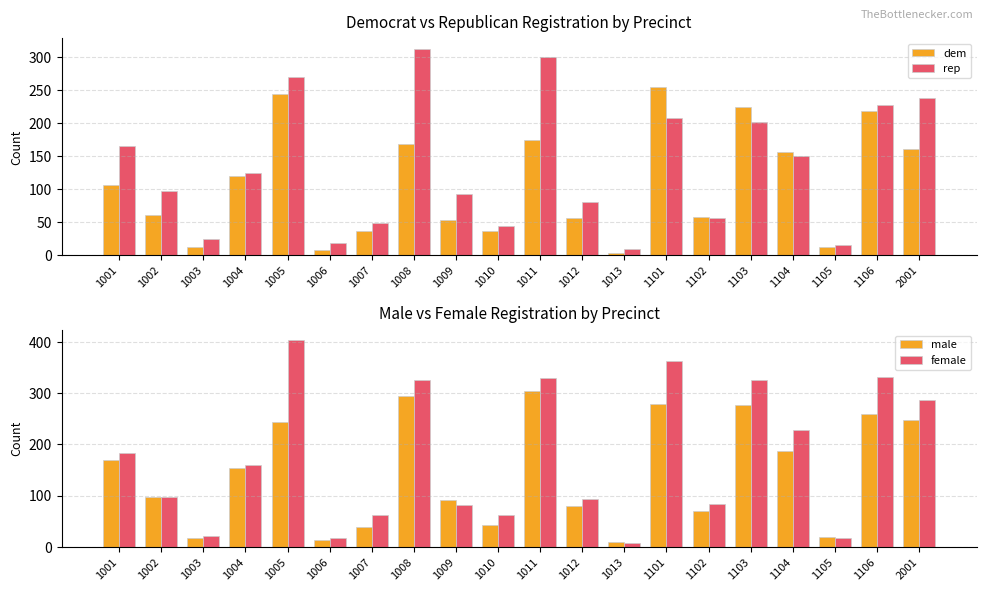

At which label is female closest to 205?

1001